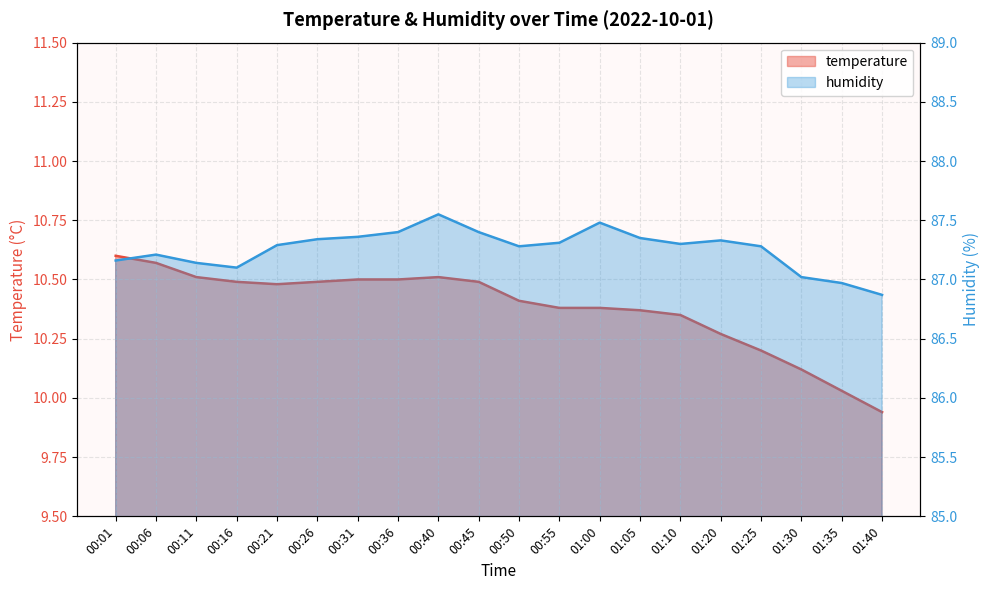

At which category does humidity reach its first local peak?

00:06